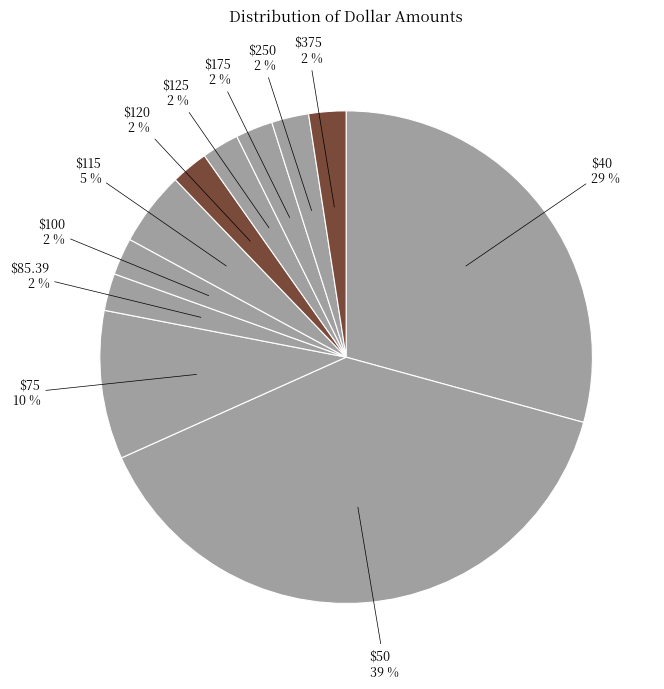

How many slices are in this pie chart?

11